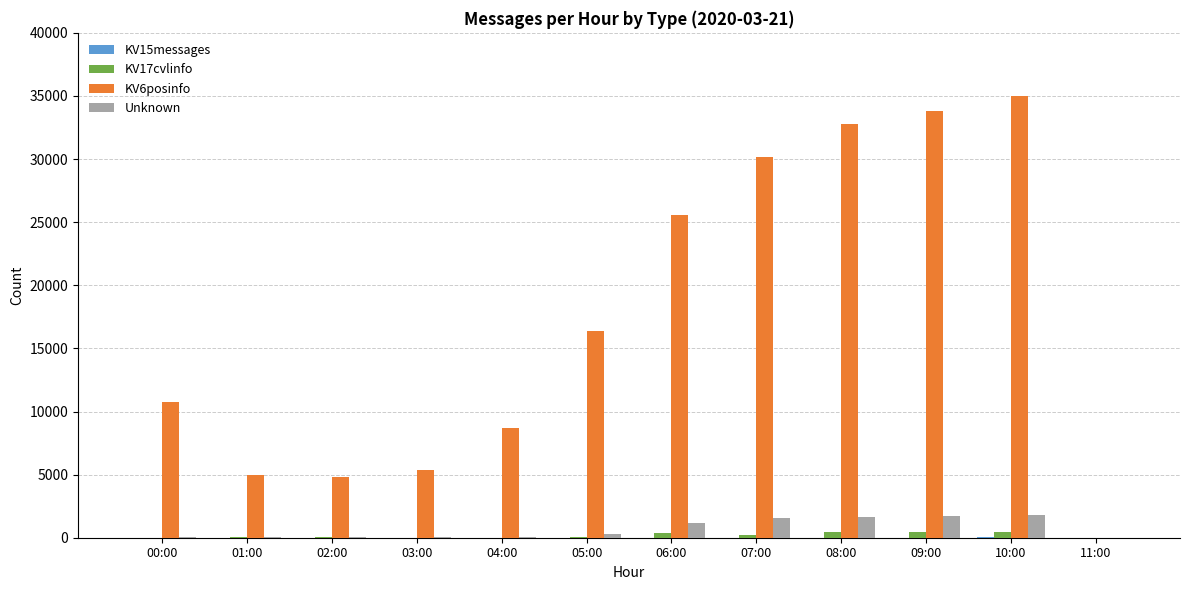

At which category does the chart reach its peak across all series?

10:00